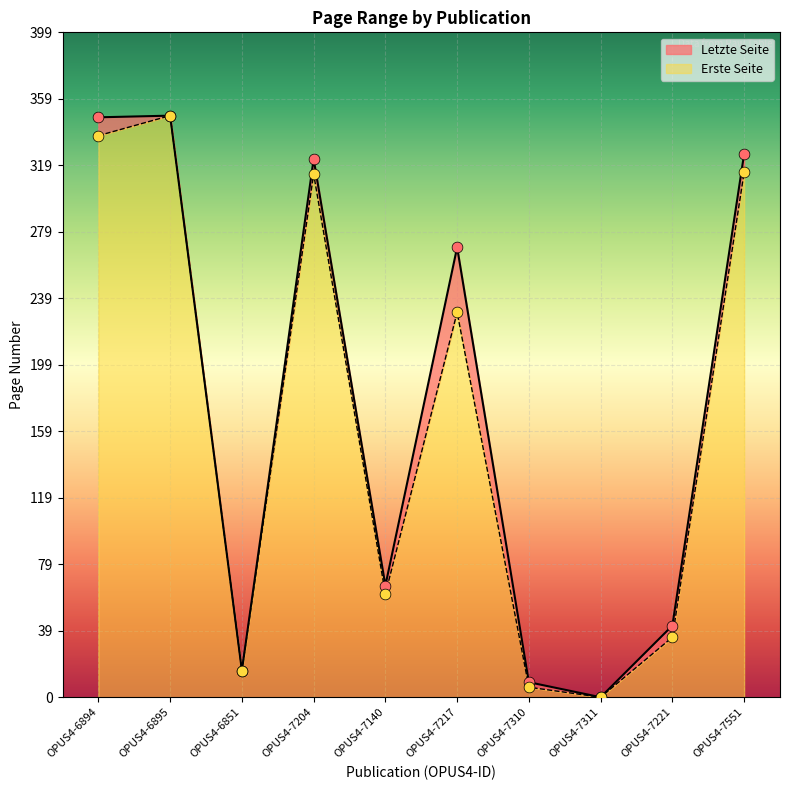

Which series has the largest total across all categories?

Letzte Seite